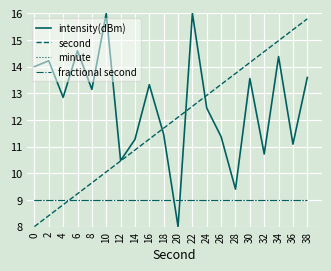

Is this an area chart (filled region under the line)?

No